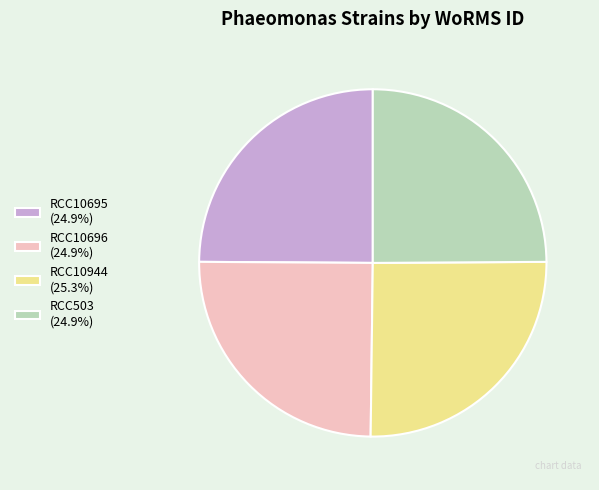

Do RCC10696 (24.9%) and RCC10944 (25.3%) together represent more than half of the pie?

Yes